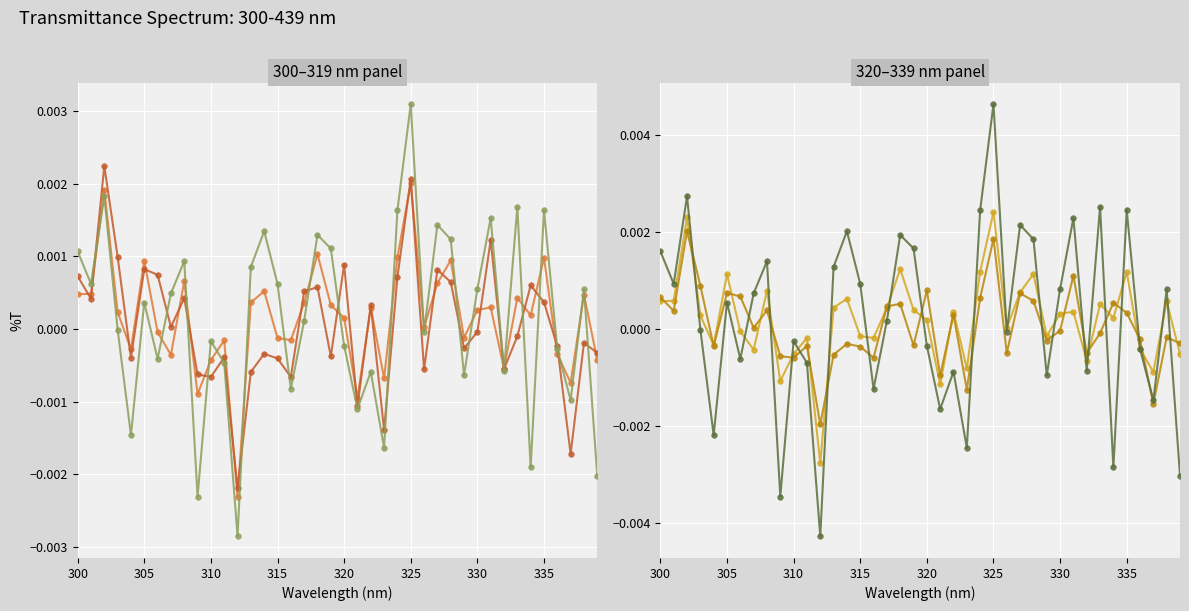

In Series F, how many points are lower than both neighbors (excluding endpoints)?

13